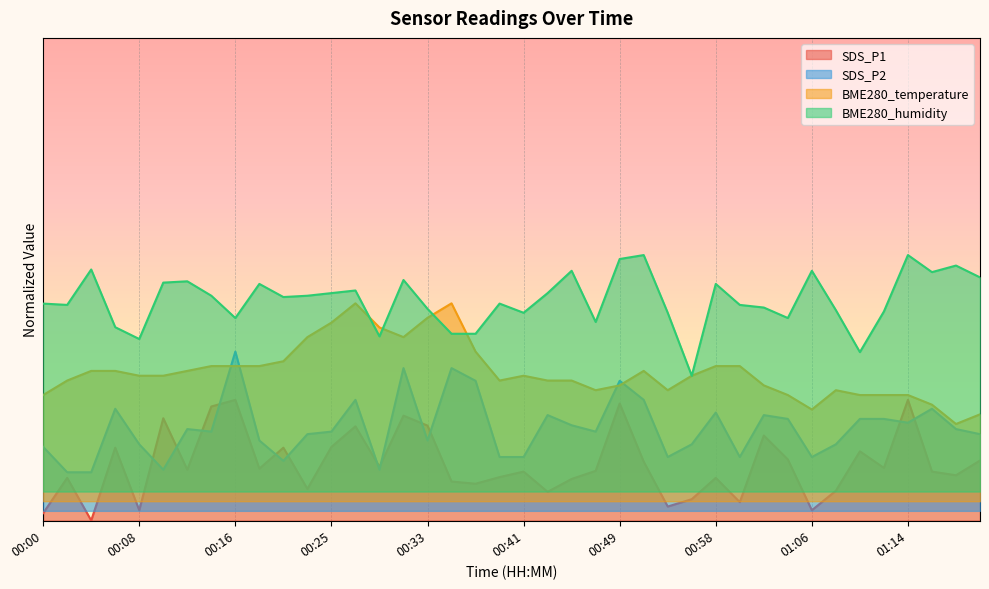

Which series has the largest total across all categories?

BME280_humidity